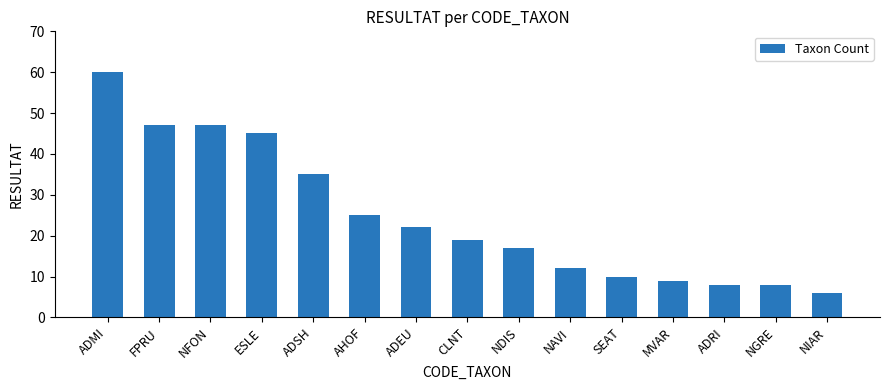

How many bars are there in total?

15